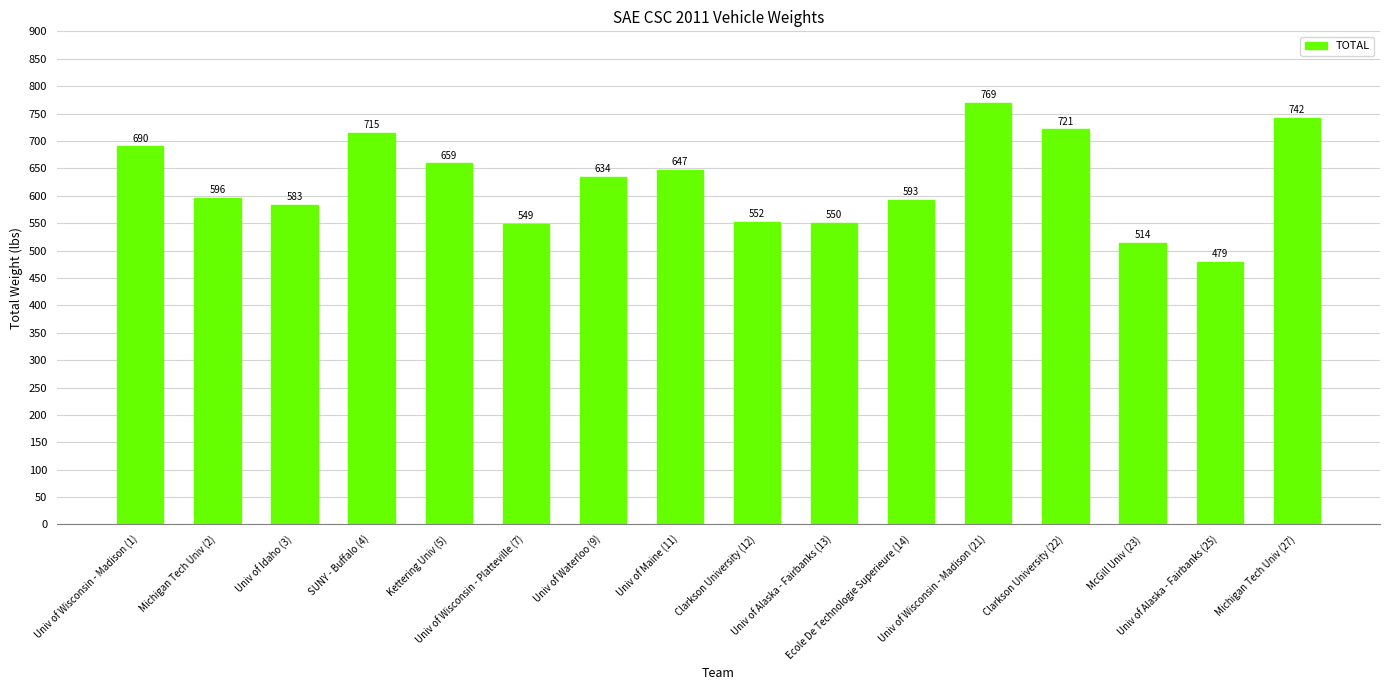

Reading right to left, extract all data points from this chart.

Michigan Tech Univ (27)=742	Univ of Alaska - Fairbanks (25)=479	McGill Univ (23)=514	Clarkson University (22)=721	Univ of Wisconsin - Madison (21)=769	Ecole De Technologie Superieure (14)=593	Univ of Alaska - Fairbanks (13)=550	Clarkson University (12)=552	Univ of Maine (11)=647	Univ of Waterloo (9)=634	Univ of Wisconsin - Platteville (7)=549	Kettering Univ (5)=659	SUNY - Buffalo (4)=715	Univ of Idaho (3)=583	Michigan Tech Univ (2)=596	Univ of Wisconsin - Madison (1)=690